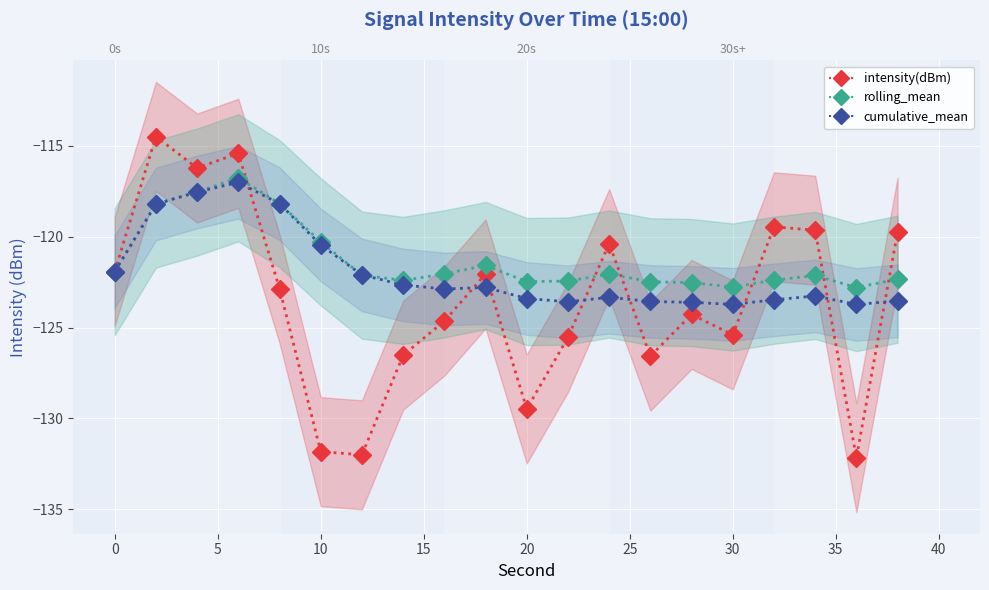

How many interior local valleys does the cumulative_mean series have?

4